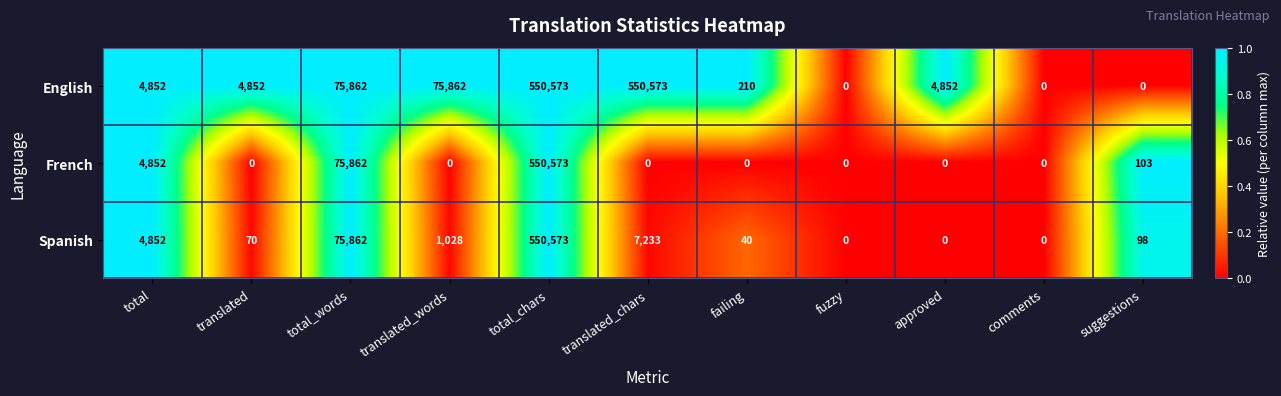

What is the total value across all series at total?

14556